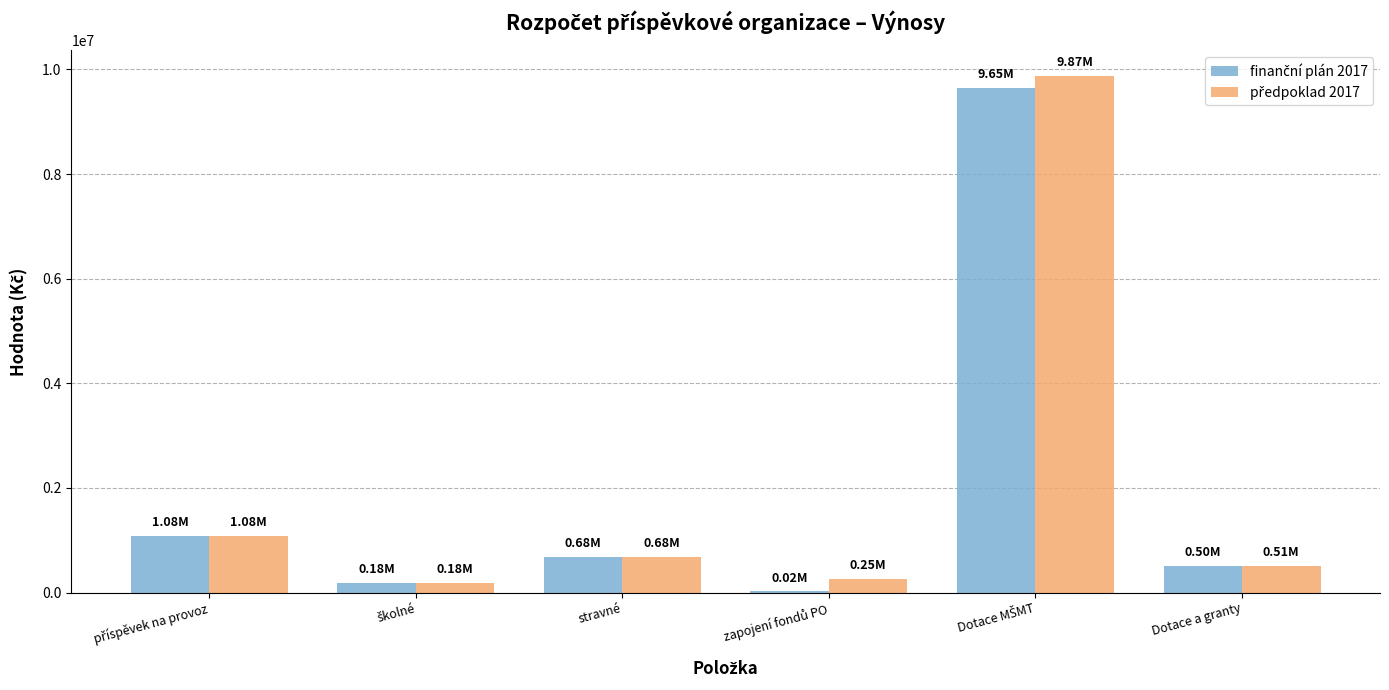

What is the value of the předpoklad 2017 bar at the 4th from the left?

250000